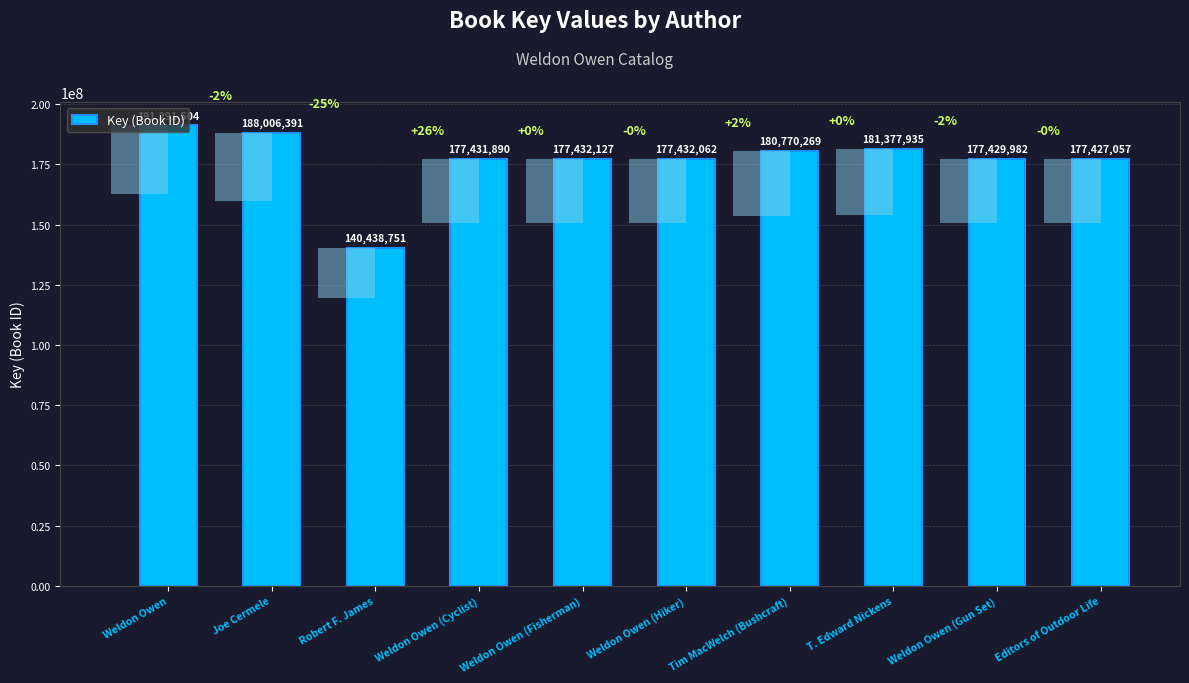

What is the label of the 2nd bar from the left?

Joe Cermele